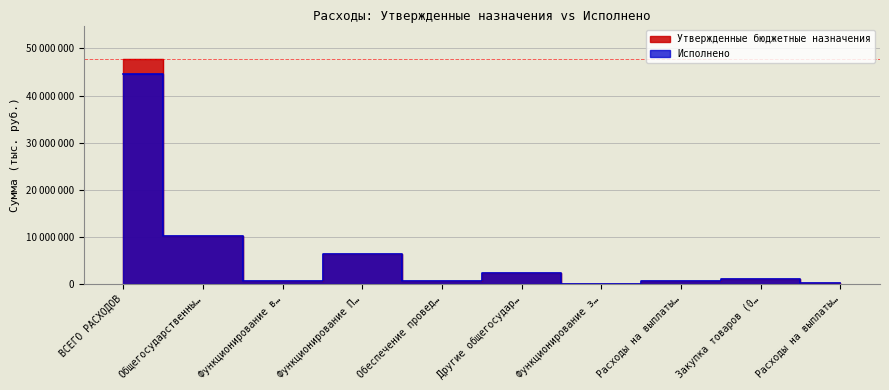

Is the value of Исполнено at Функционирование з… greater than the value of Утвержденные бюджетные назначения at Функционирование в…?

No